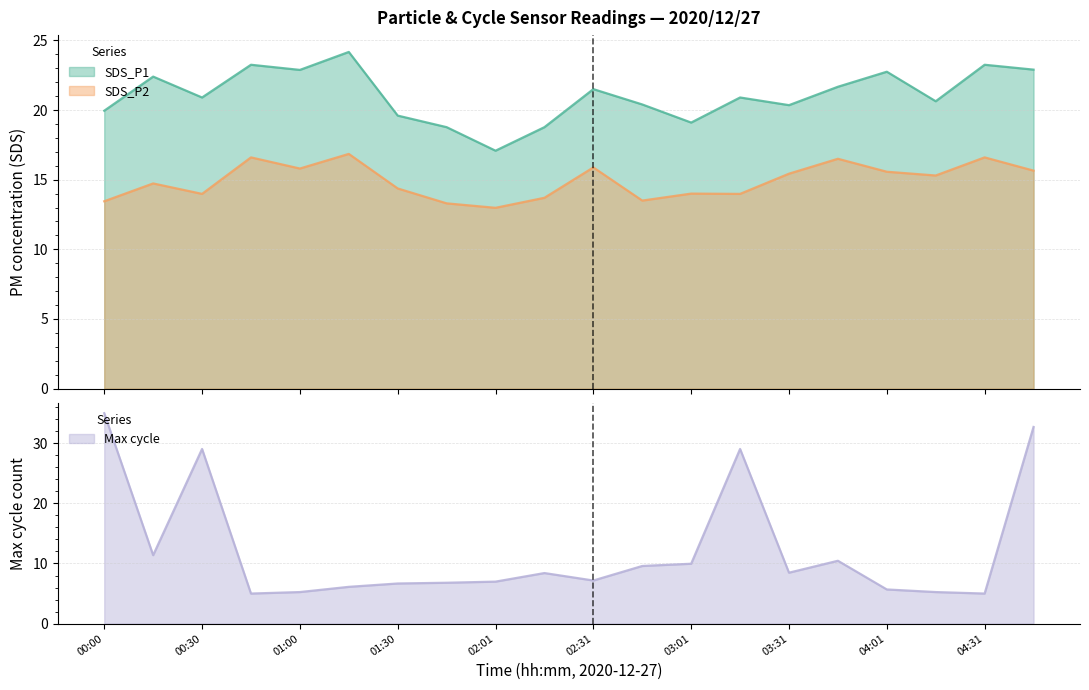

How many series are shown in this chart?

3